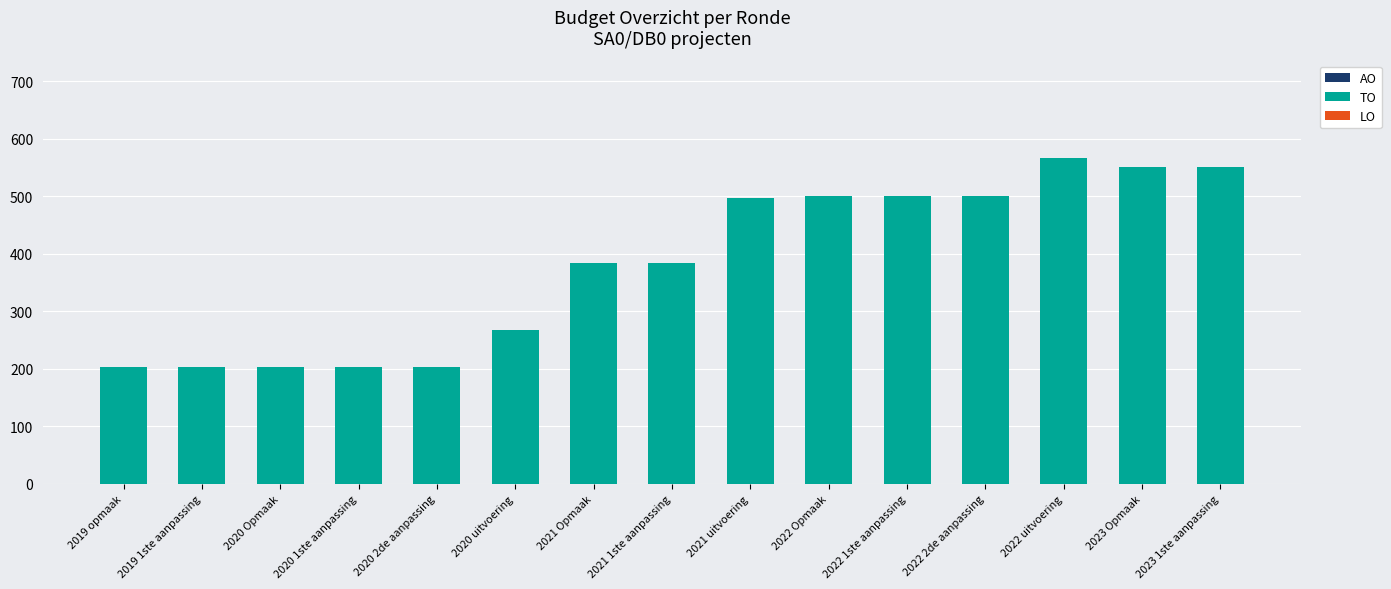

What is the difference between the maximum and minimum values?

363